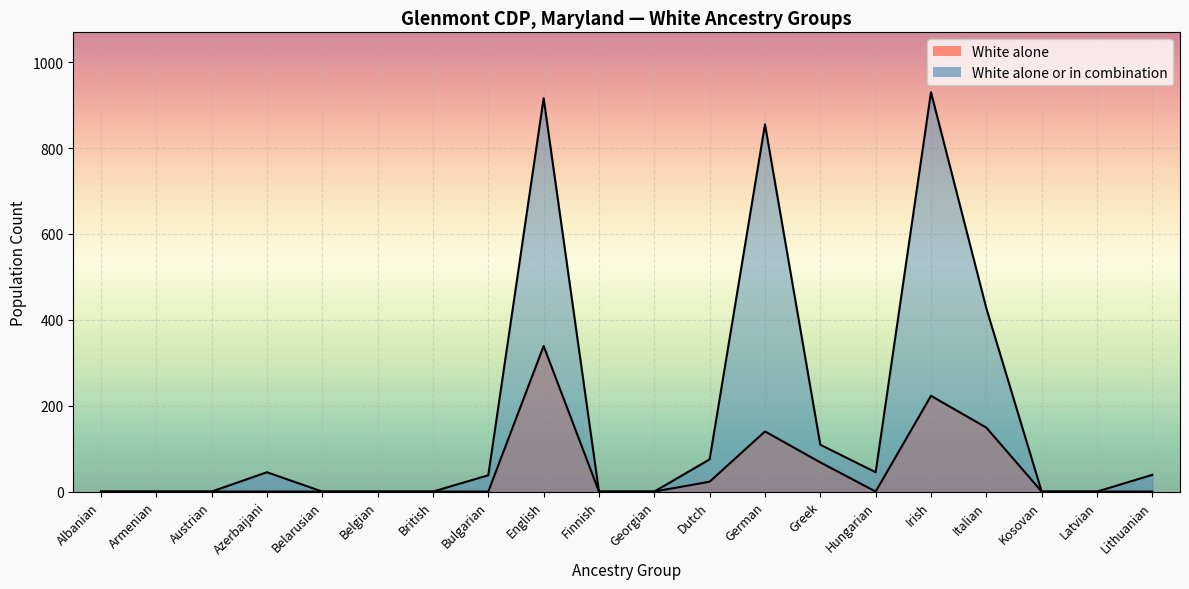

What is the difference between the maximum and minimum values in the alone series?

339